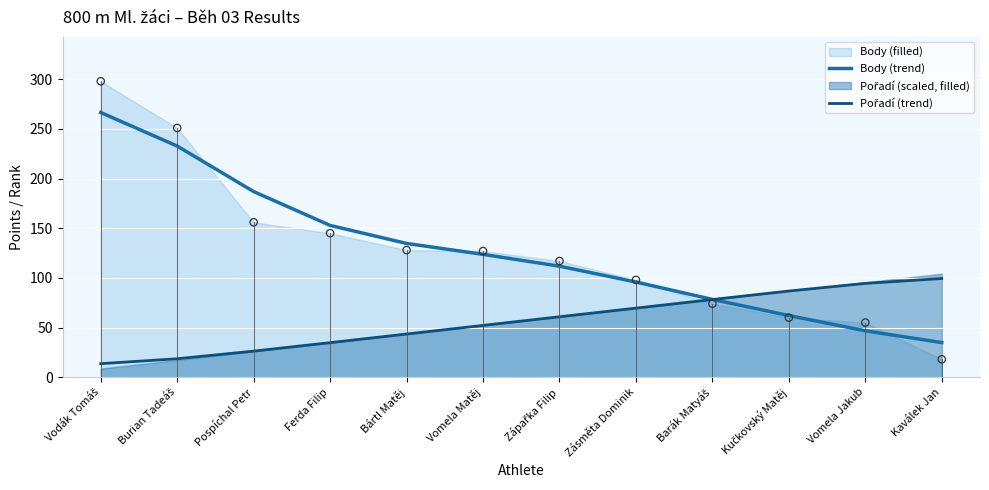

The value of Body (trend) at Zásměta Dominik is 95.8. True or false?

True